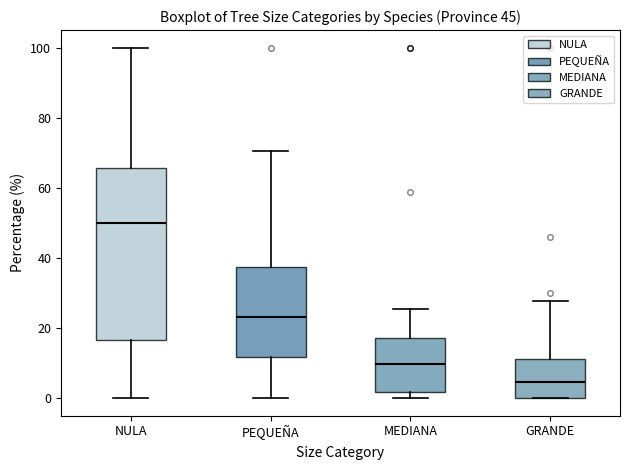

Comparing the boxes themselves (not the whiskers), which one is the tallest?

NULA